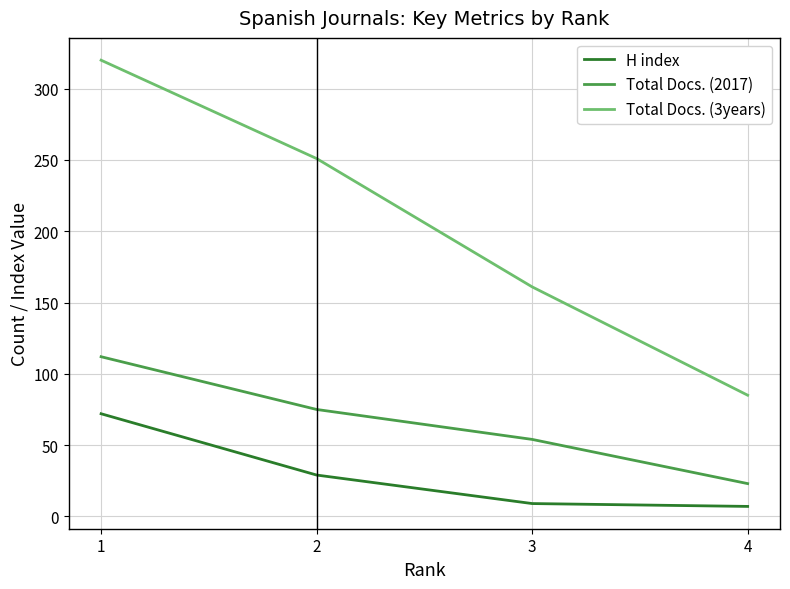

What is the lowest value of the Total Docs. (3years) series?

85